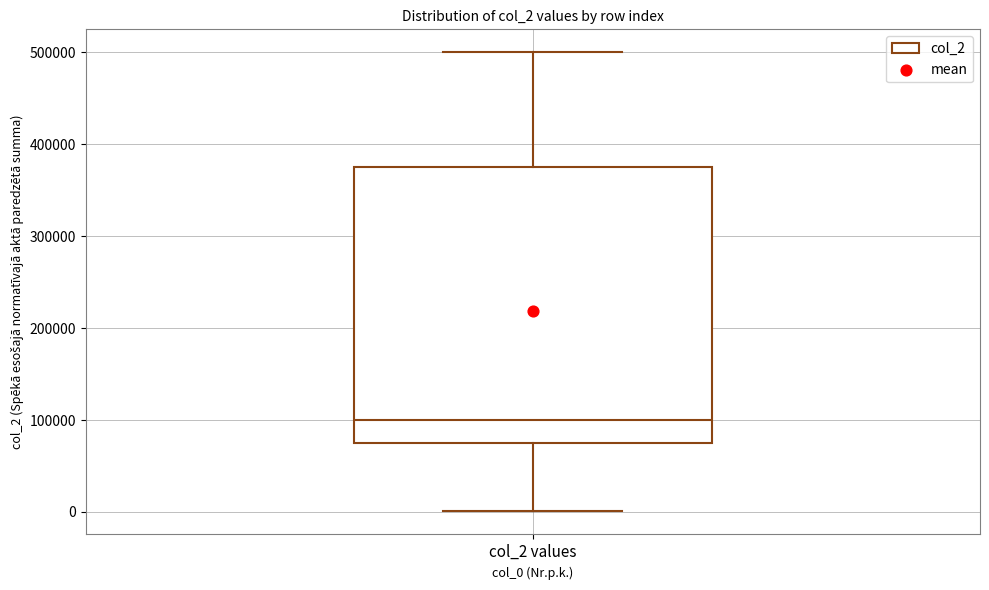

Read this box plot against the y-axis: the position of the median line, the range covered by the box, and the ends of both whiskers. The values are not printed on the chart, so give them approximately, as read against the axis.

median 100000, box 80000 to 380000, whiskers 0 to 500000